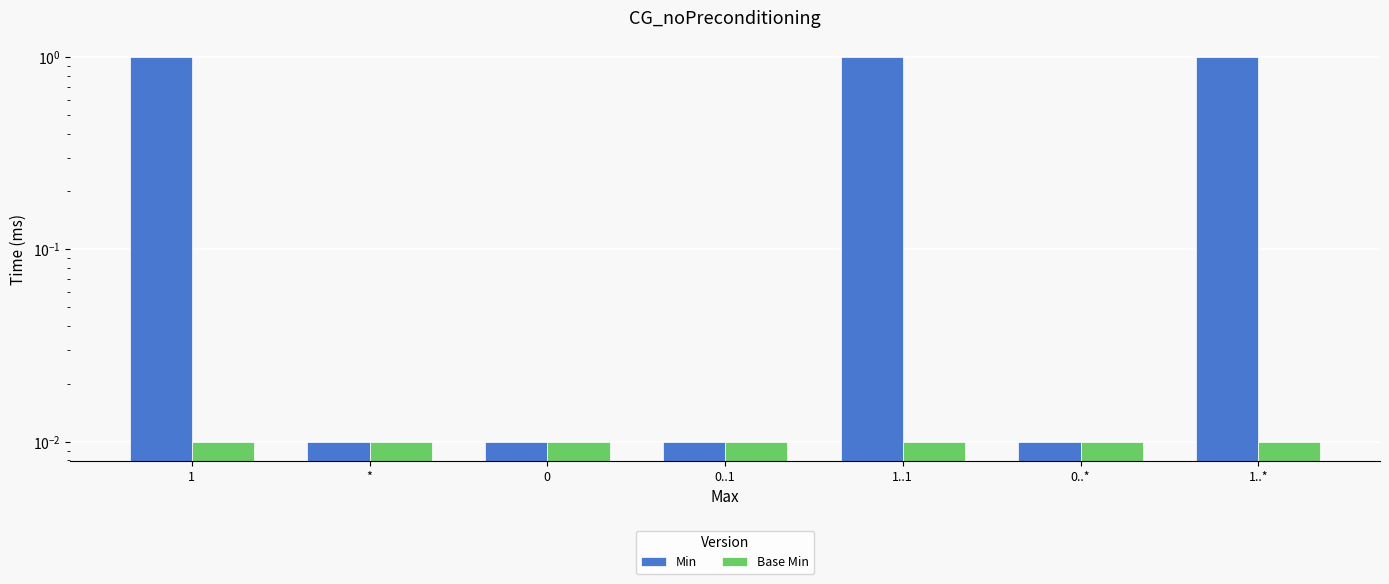

What are all the series names shown in the legend?

Min, Base Min